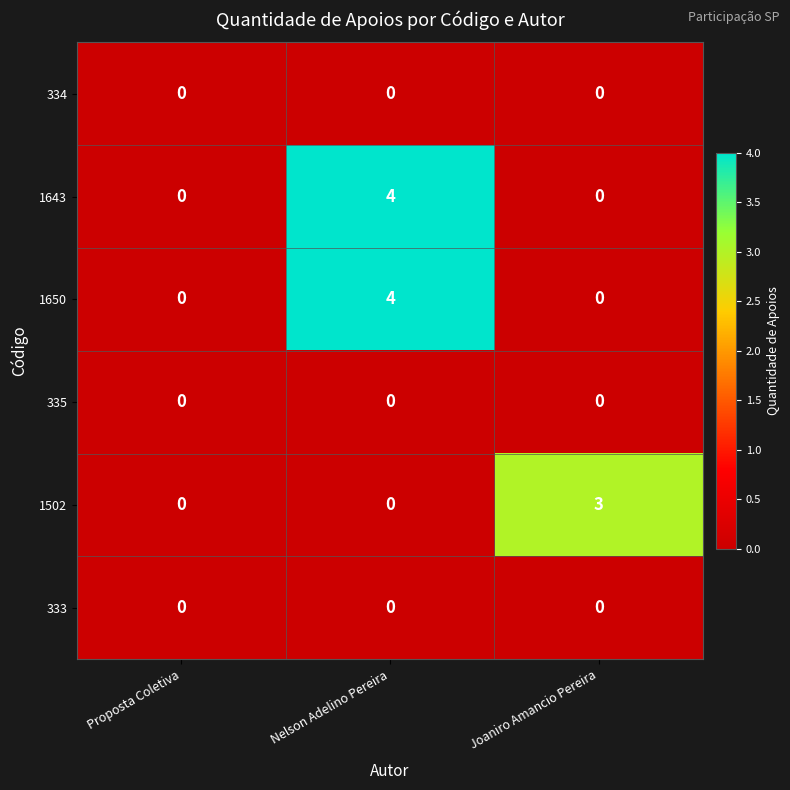

Which category has the highest value across all series?

Nelson Adelino Pereira